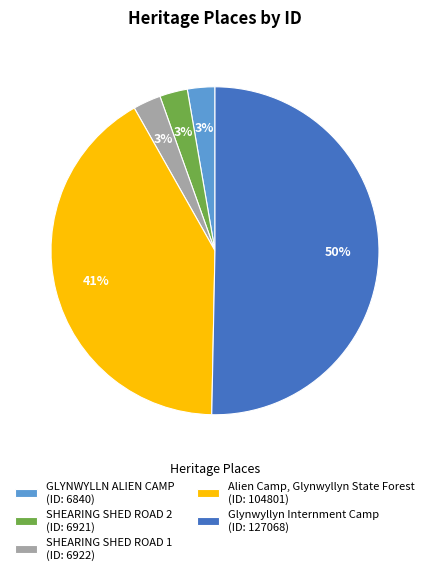

To the nearest percent, what is the combined percentage of SHEARING SHED ROAD 2 (ID: 6921) and Glynwyllyn Internment Camp (ID: 127068)?

53%